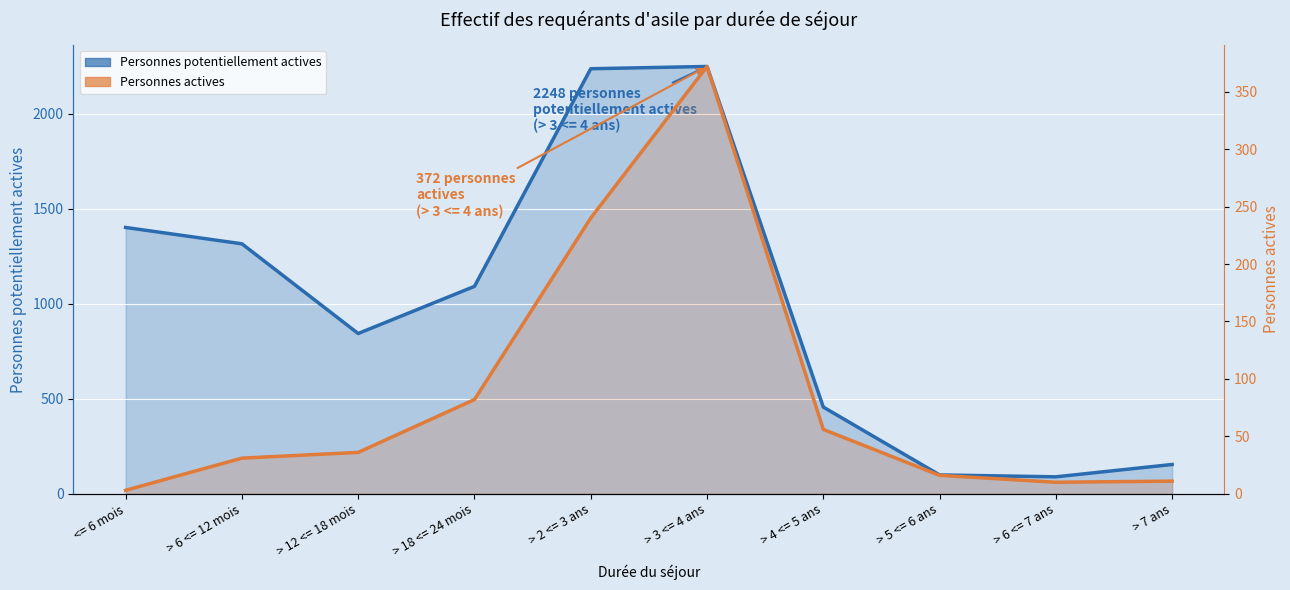

True or false: Personnes actives has a value of 13 at > 6 <= 7 ans.

False